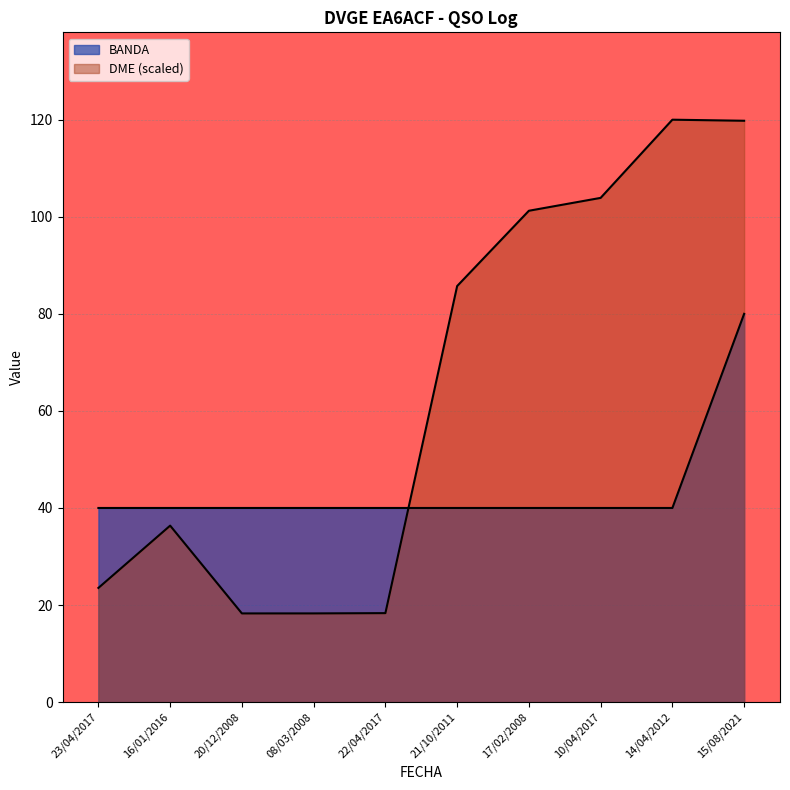

What is the average value of the BANDA series?

44.0